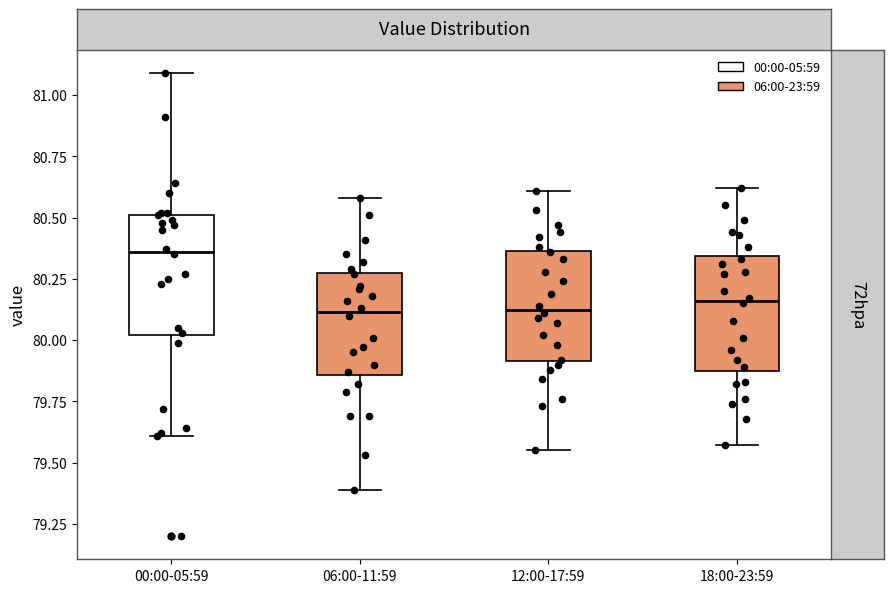

Reading left to right, transcribe this box plot: for each box, give where its median line is, the range the box spans, and where its two whiskers end, as read against the y-axis. The values are not printed on the chart, so give them approximately, as read against the axis.

00:00-05:59: median 80.35, box 80.00 to 80.50, whiskers 79.60 to 81.10
06:00-11:59: median 80.10, box 79.85 to 80.30, whiskers 79.40 to 80.60
12:00-17:59: median 80.15, box 79.90 to 80.35, whiskers 79.55 to 80.60
18:00-23:59: median 80.15, box 79.90 to 80.35, whiskers 79.55 to 80.60